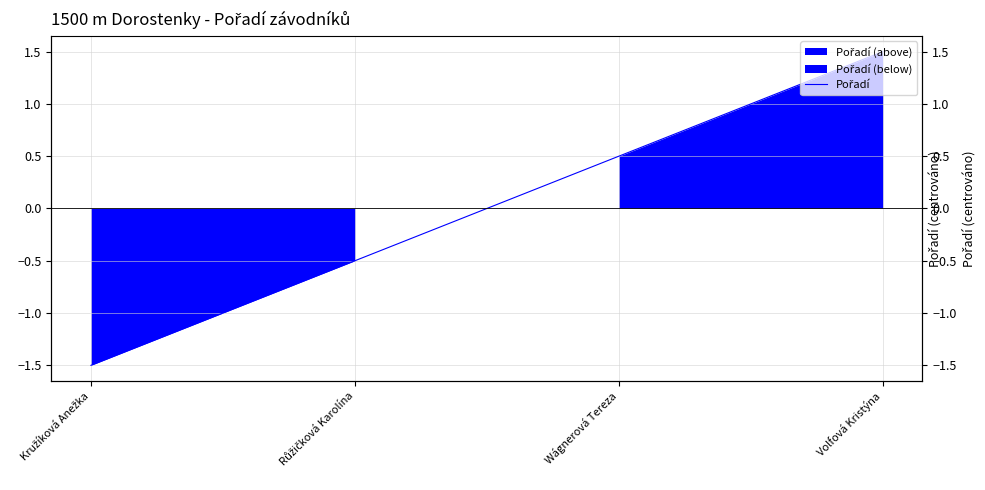

Which category has the highest value across all series?

Volfová Kristýna